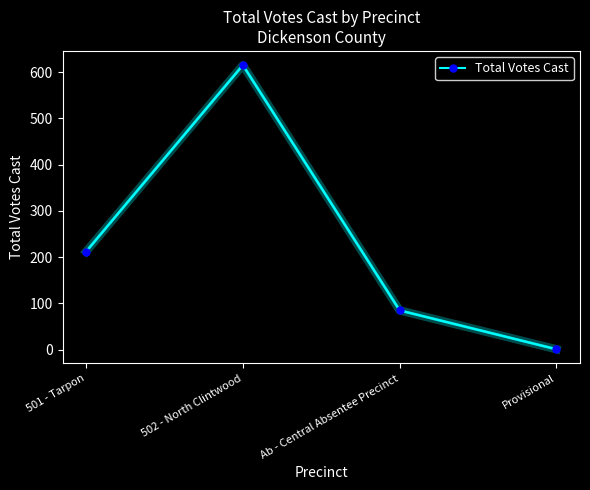

True or false: the data shows 615 at 502 - North Clintwood.

True